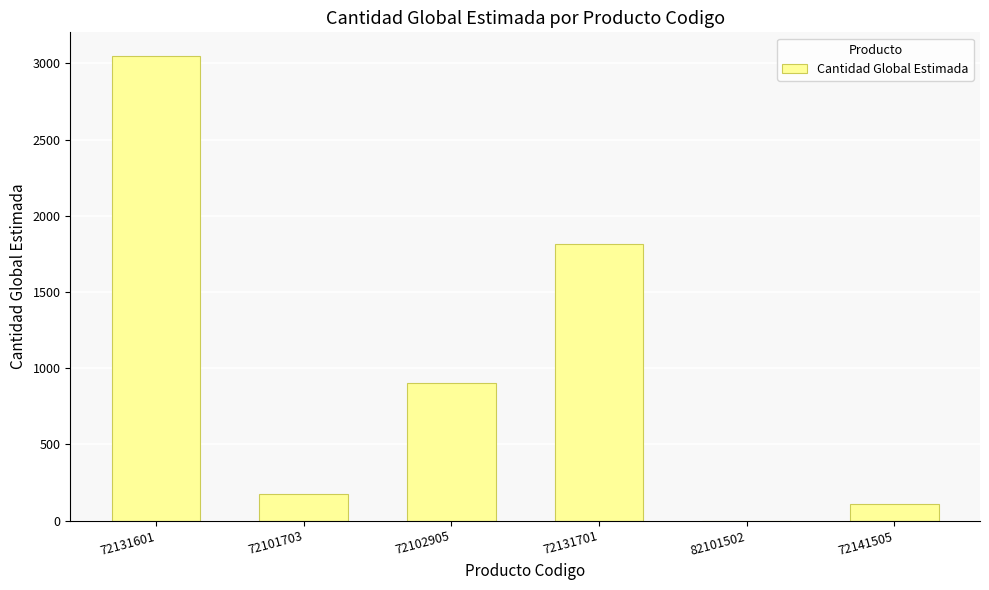

What is the ratio of the value at 72131701 to the value at 72141505?

16.5